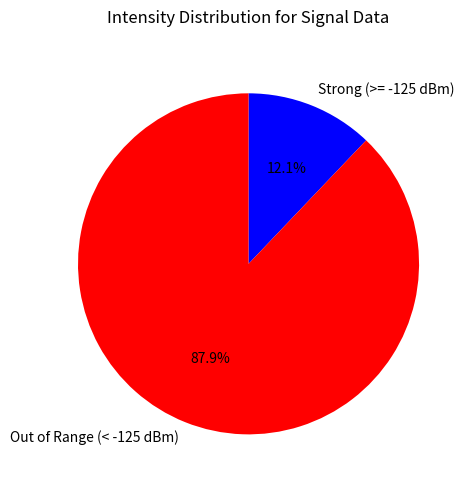

Rank the categories by value from lowest to highest.

Strong (>= -125 dBm), Out of Range (< -125 dBm)